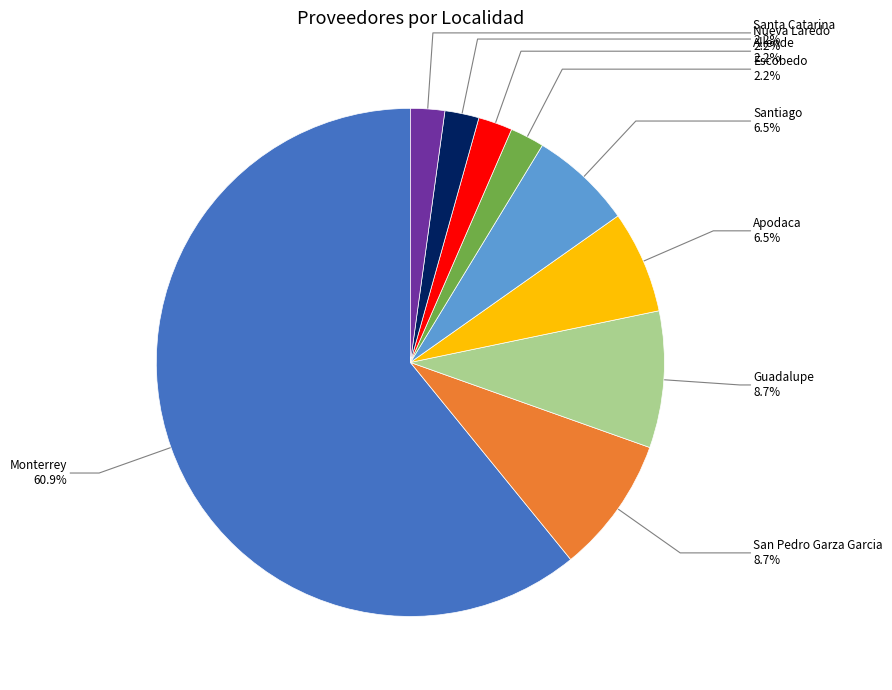

What is the largest slice in the pie chart?

Monterrey